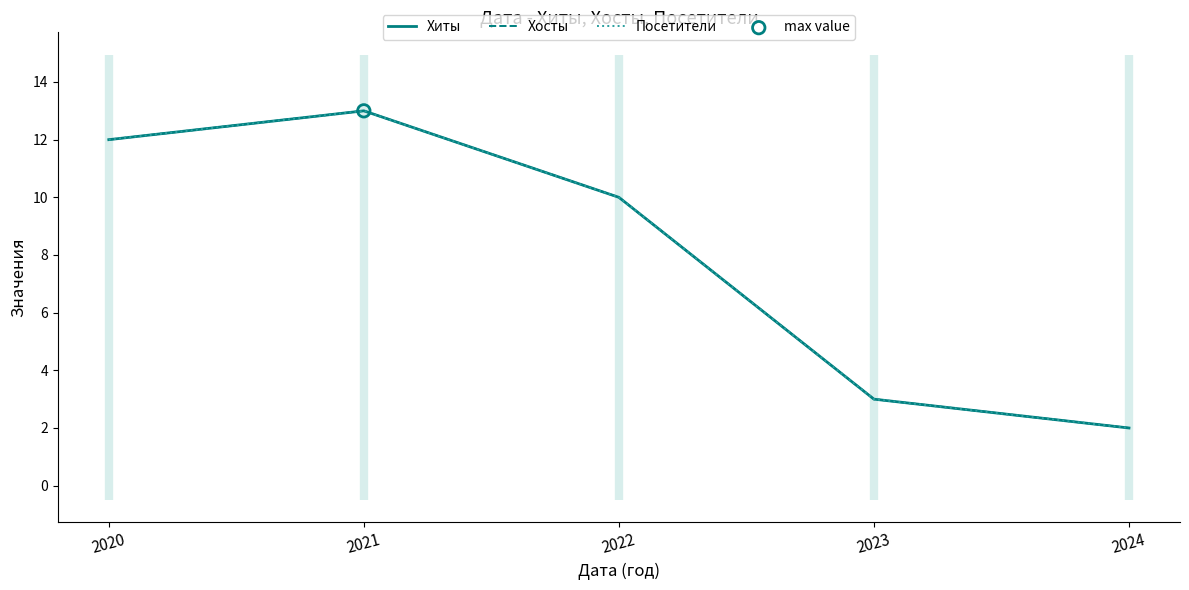

Which series has the largest total across all categories?

Хиты